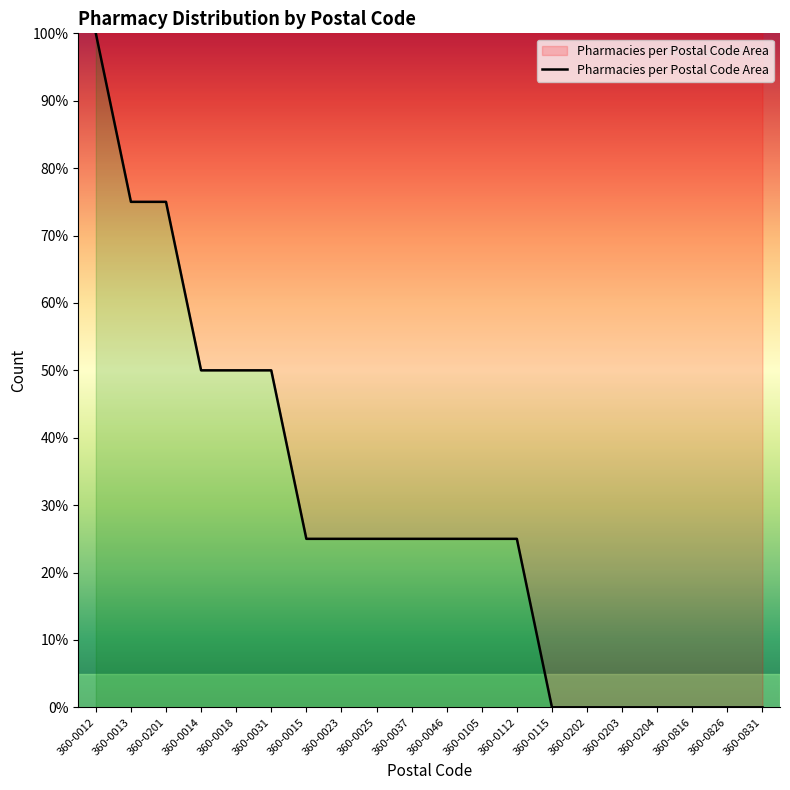

Does the chart display data point markers on the line(s)?

No